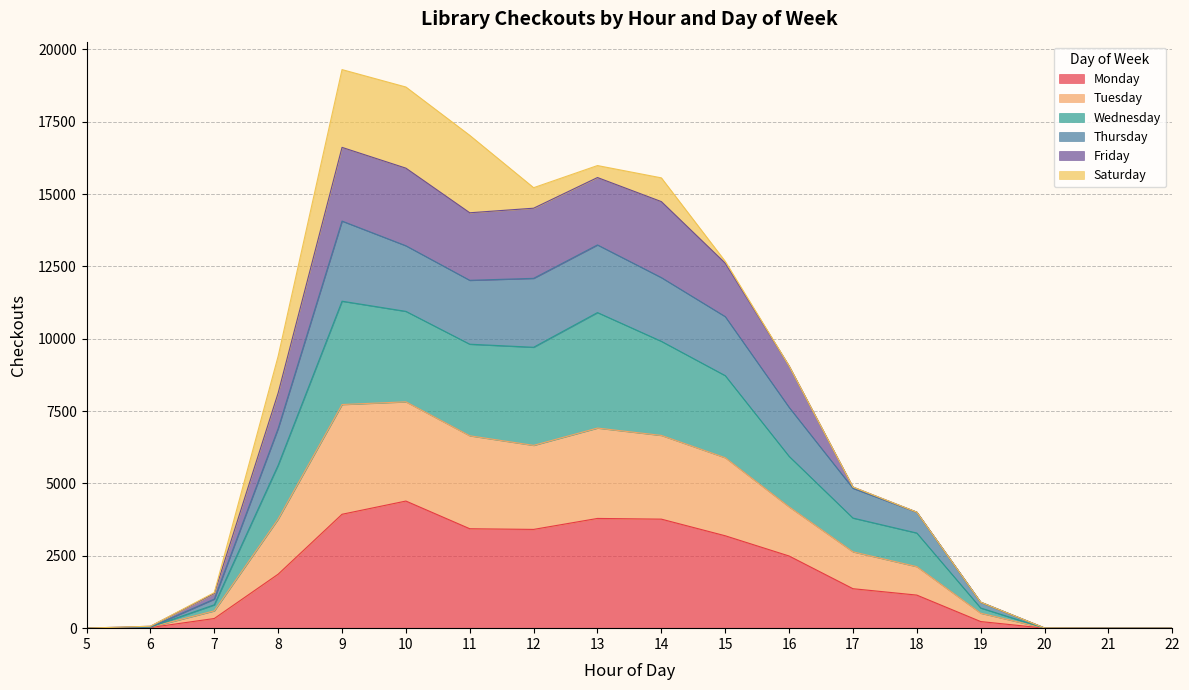

Does the chart display data point markers on the line(s)?

No